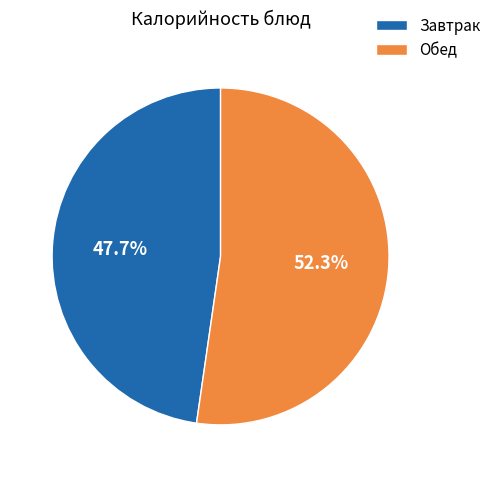

How many segments does this pie chart have?

2